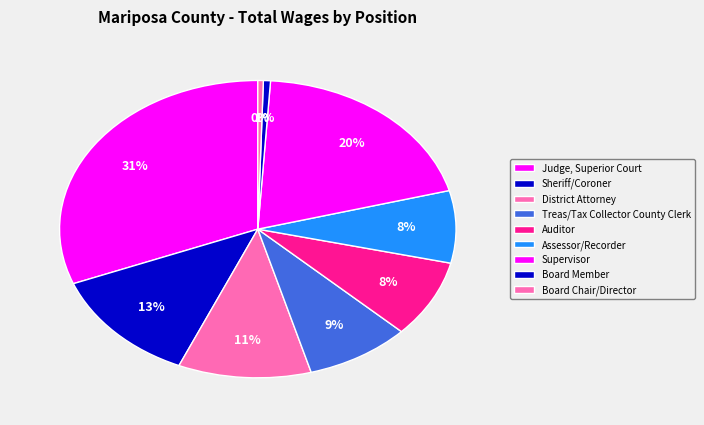

Which slice is the smallest?

Board Chair/Director